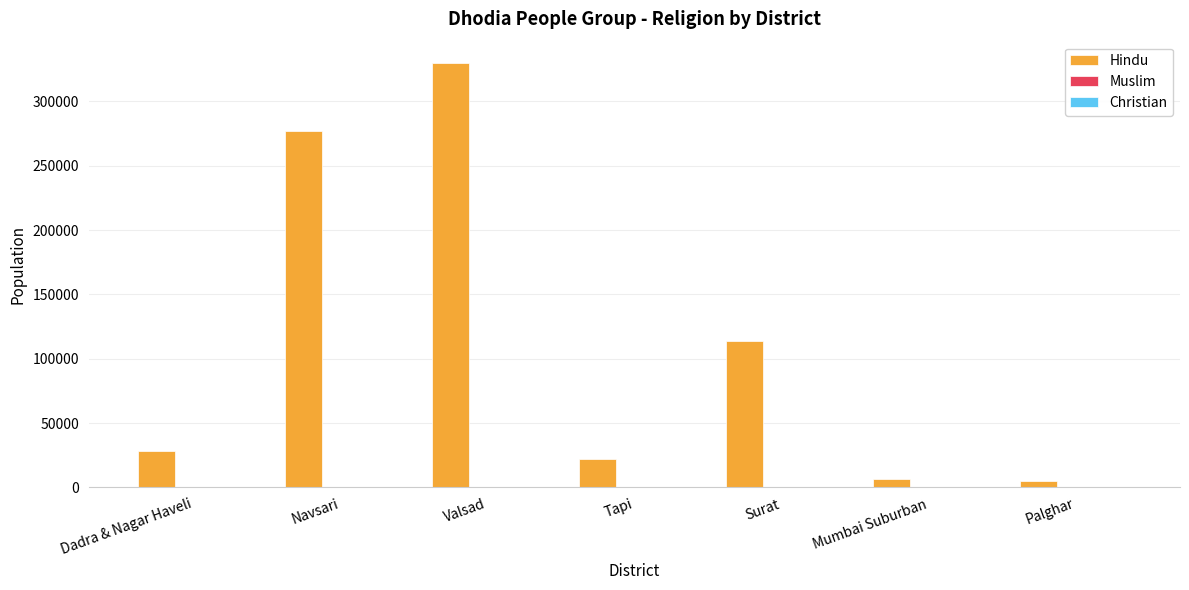

The value of Hindu at Valsad is 330000. True or false?

True